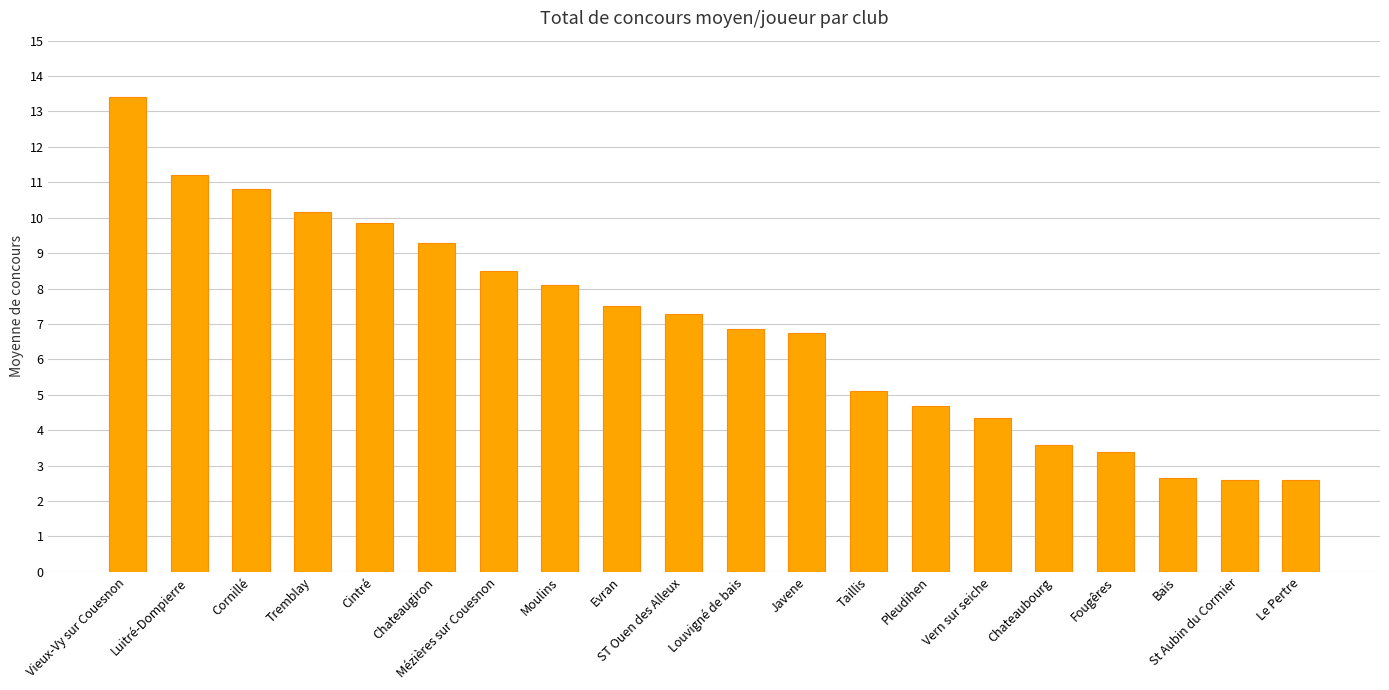

What position from the left is Chateaubourg?

16